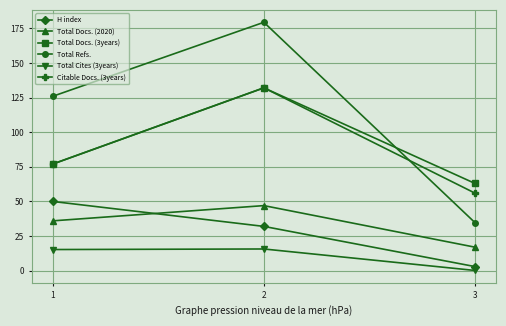

Which series has the largest total across all categories?

Total Refs.